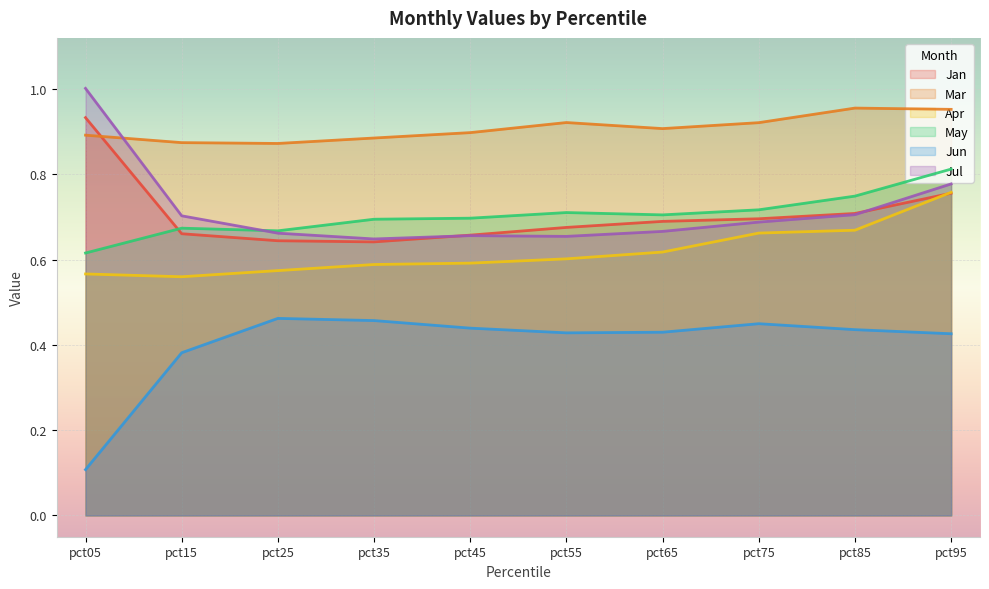

Between pct35 and pct55, which series saw the biggest shift?

Mar